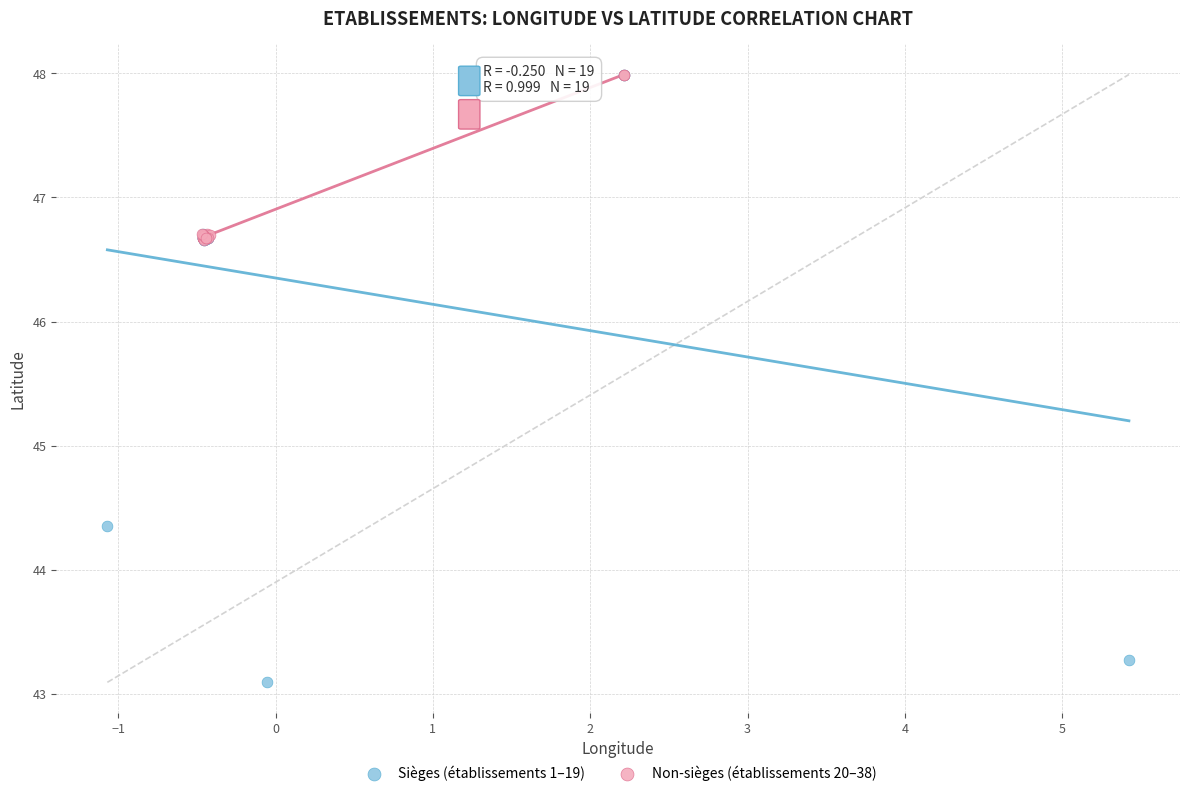

Which series has the widest spread of Y values?

Sièges (établissements 1–19)